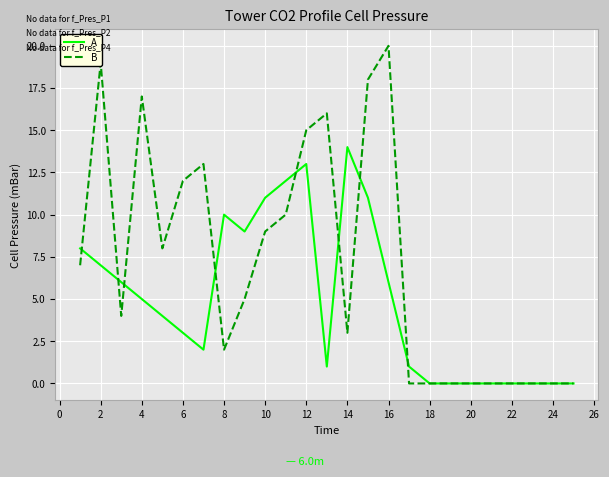

List the series in order of their overall mean, lowest first.

A, B